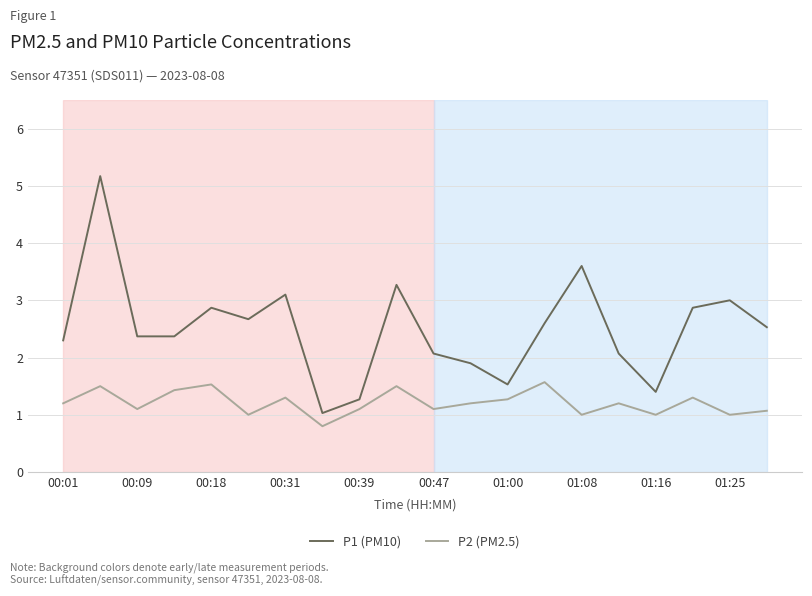

What is the sum of all P1 (PM10) values?

50.0